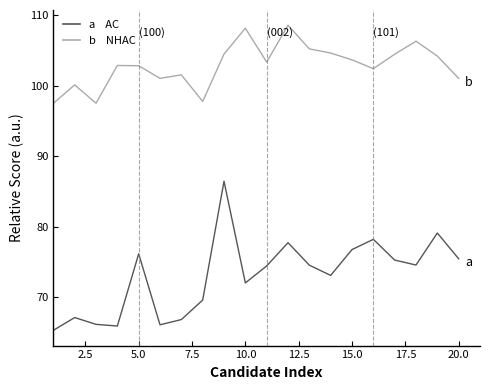

What is the maximum value shown in the chart?

108.5